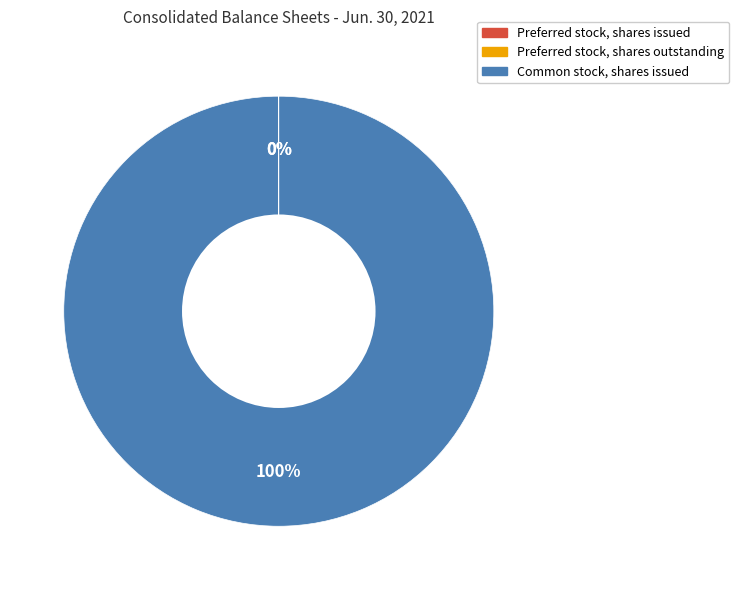

True or false: Common stock, shares issued accounts for 100% of the total.

True